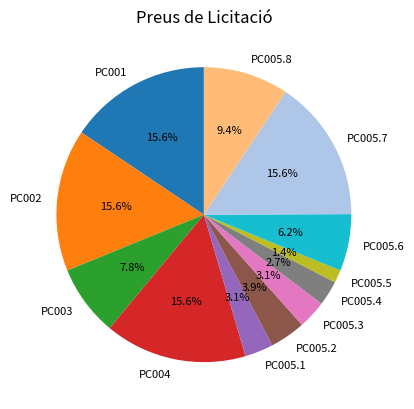

Does any single category account for the majority?

No